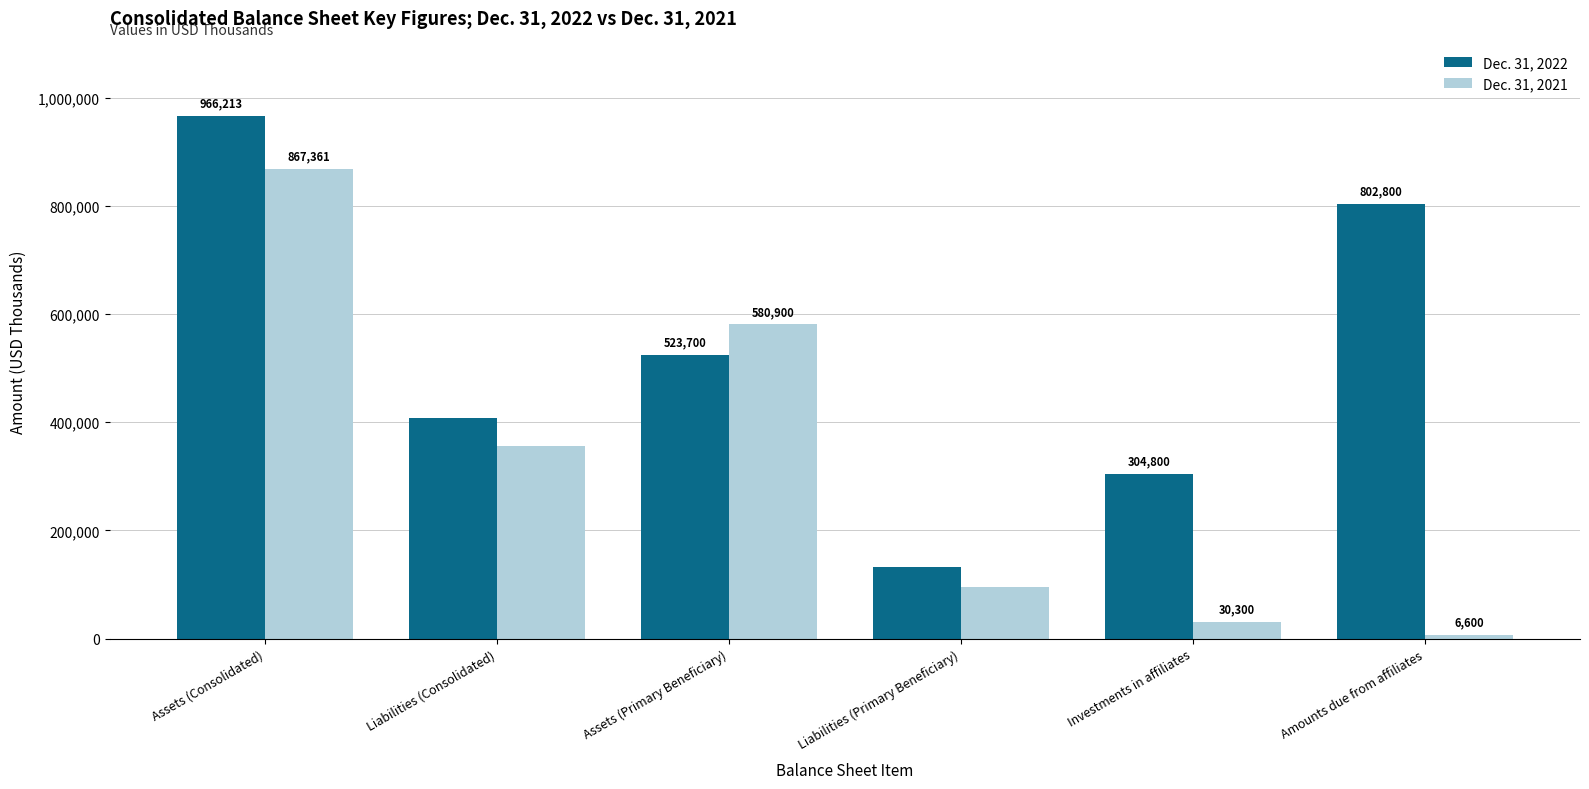

How many data points in Dec. 31, 2022 are less than 523700?

3